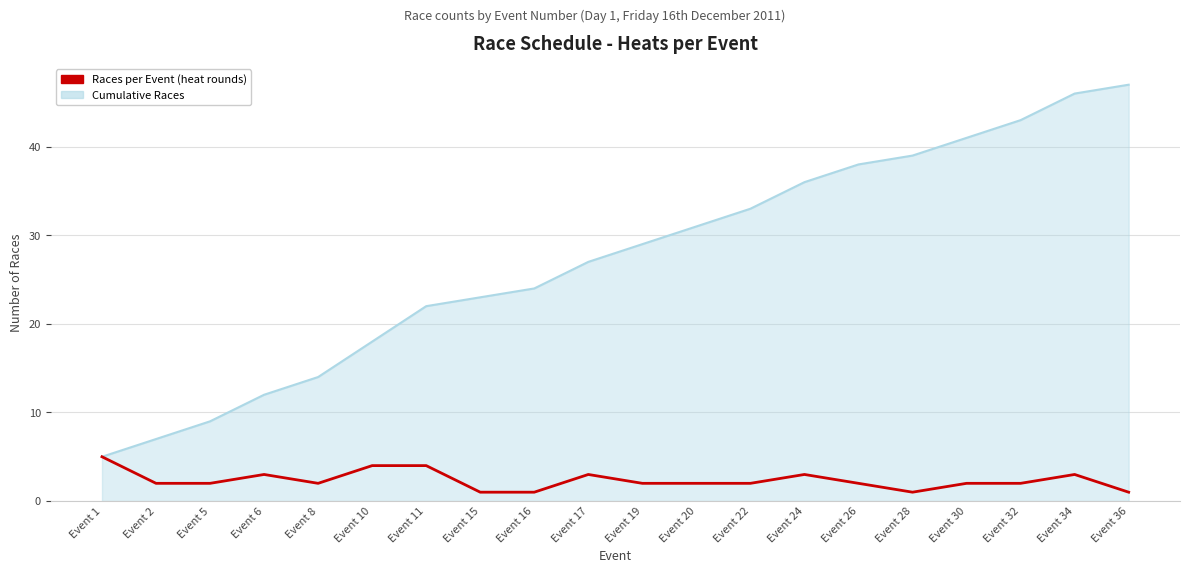

True or false: Cumulative Races has a value of 23 at Event 15.

True